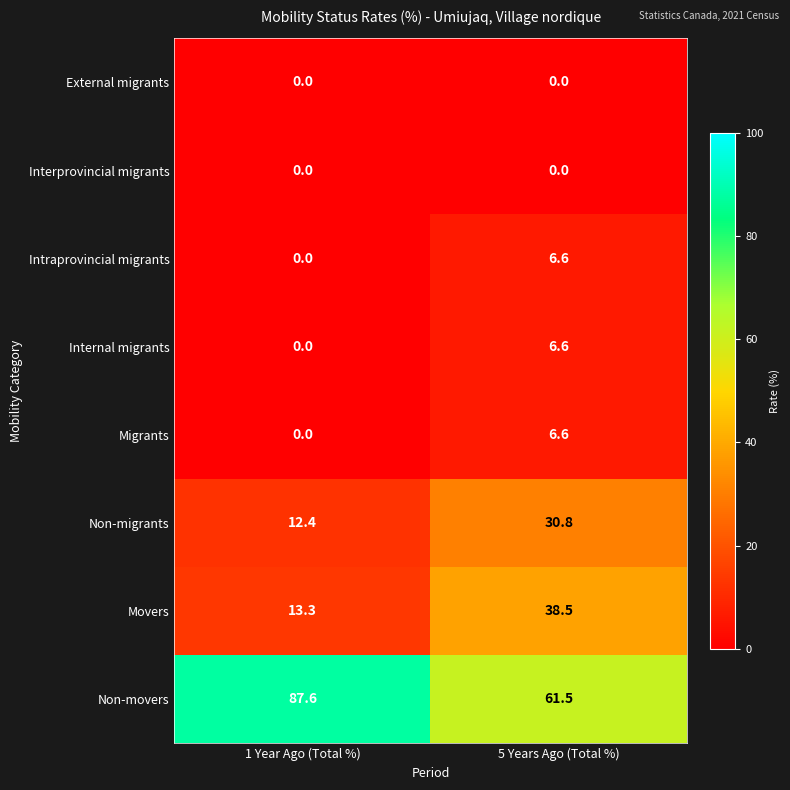

Reading left to right, what are all the values shown in this chart?

External migrants: 0.0	0.0
Interprovincial migrants: 0.0	0.0
Intraprovincial migrants: 0.0	6.6
Internal migrants: 0.0	6.6
Migrants: 0.0	6.6
Non-migrants: 12.4	30.8
Movers: 13.3	38.5
Non-movers: 87.6	61.5